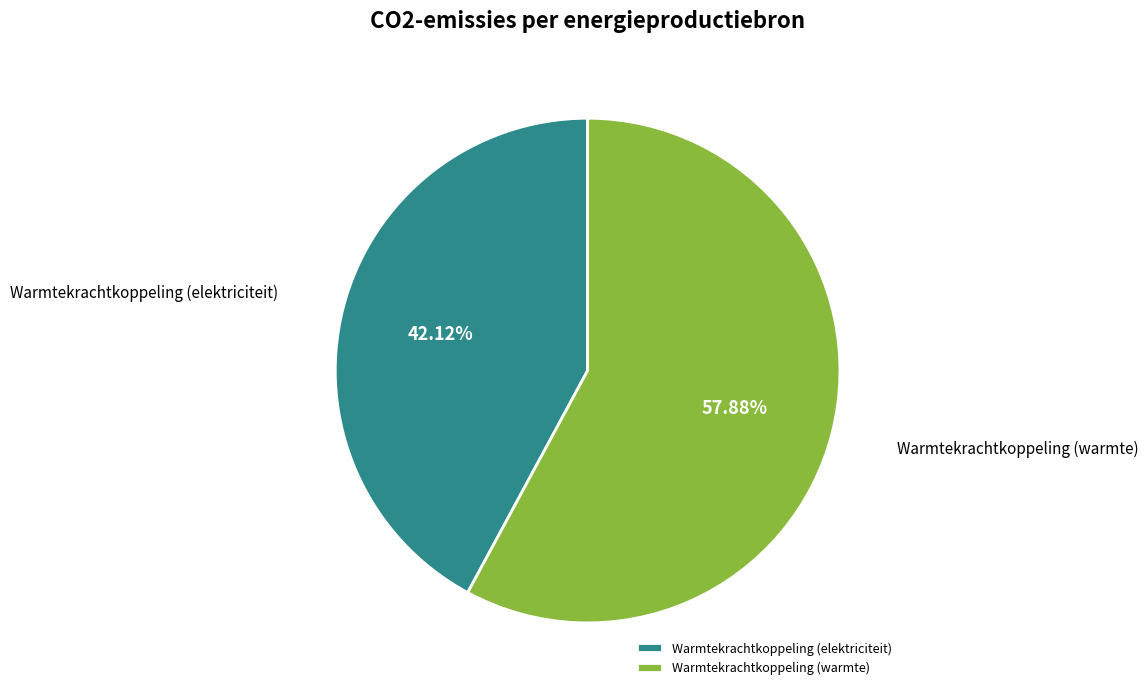

Combined, do Warmtekrachtkoppeling (elektriciteit) and Warmtekrachtkoppeling (warmte) account for over 50%?

Yes